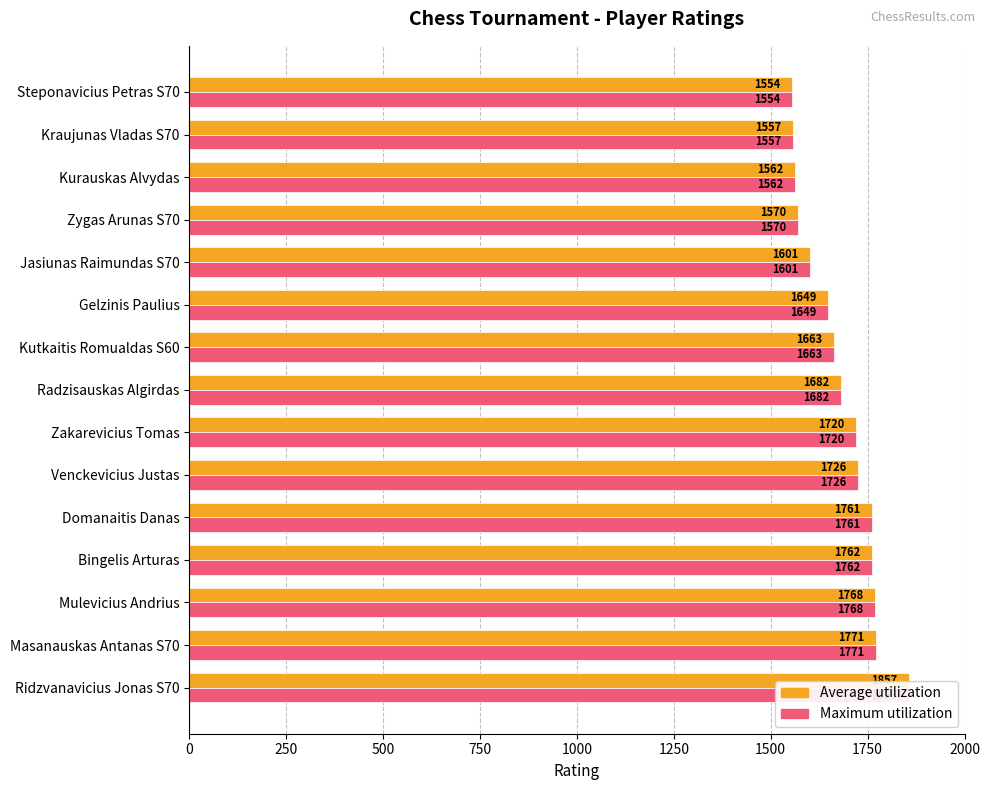

What is the average value of the Average utilization series?

1680